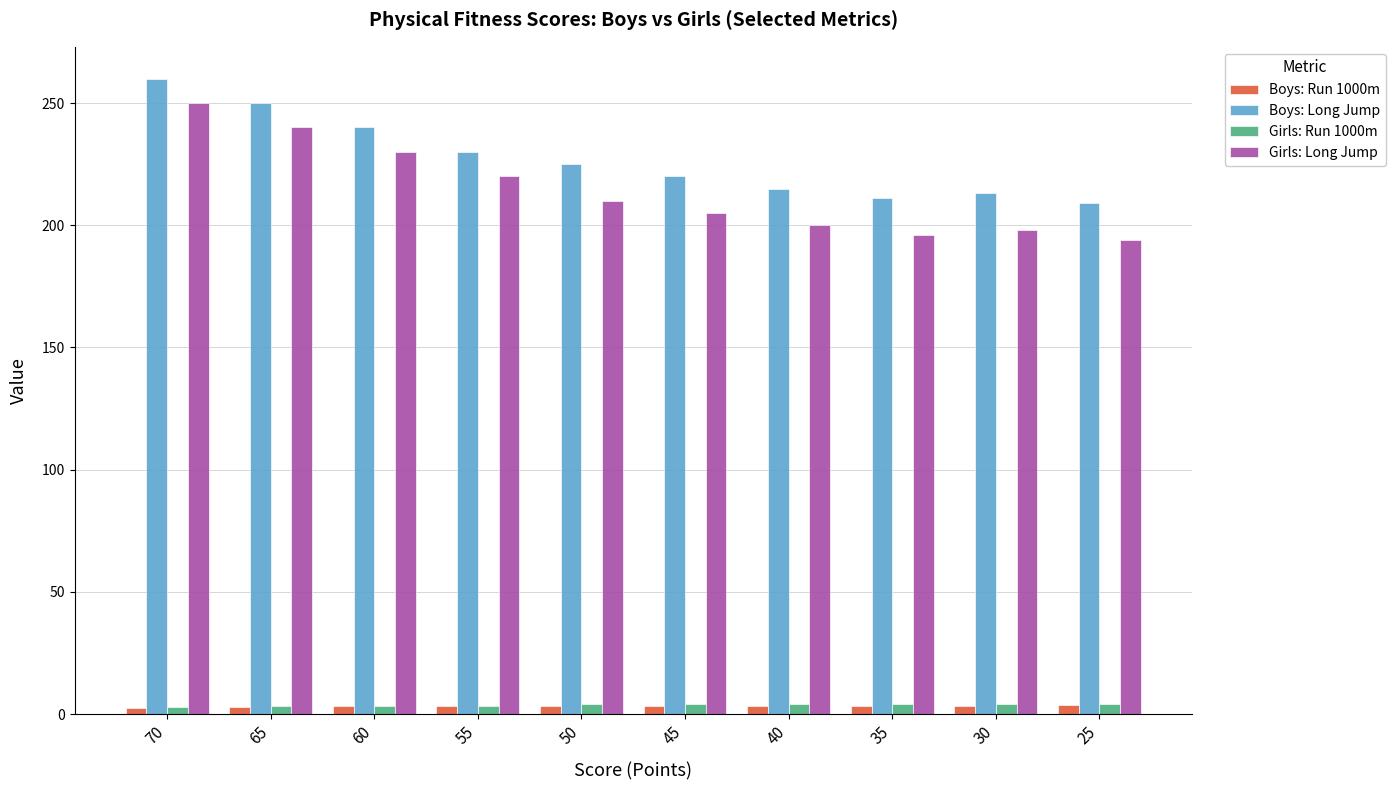

Does the chart contain any negative values?

No